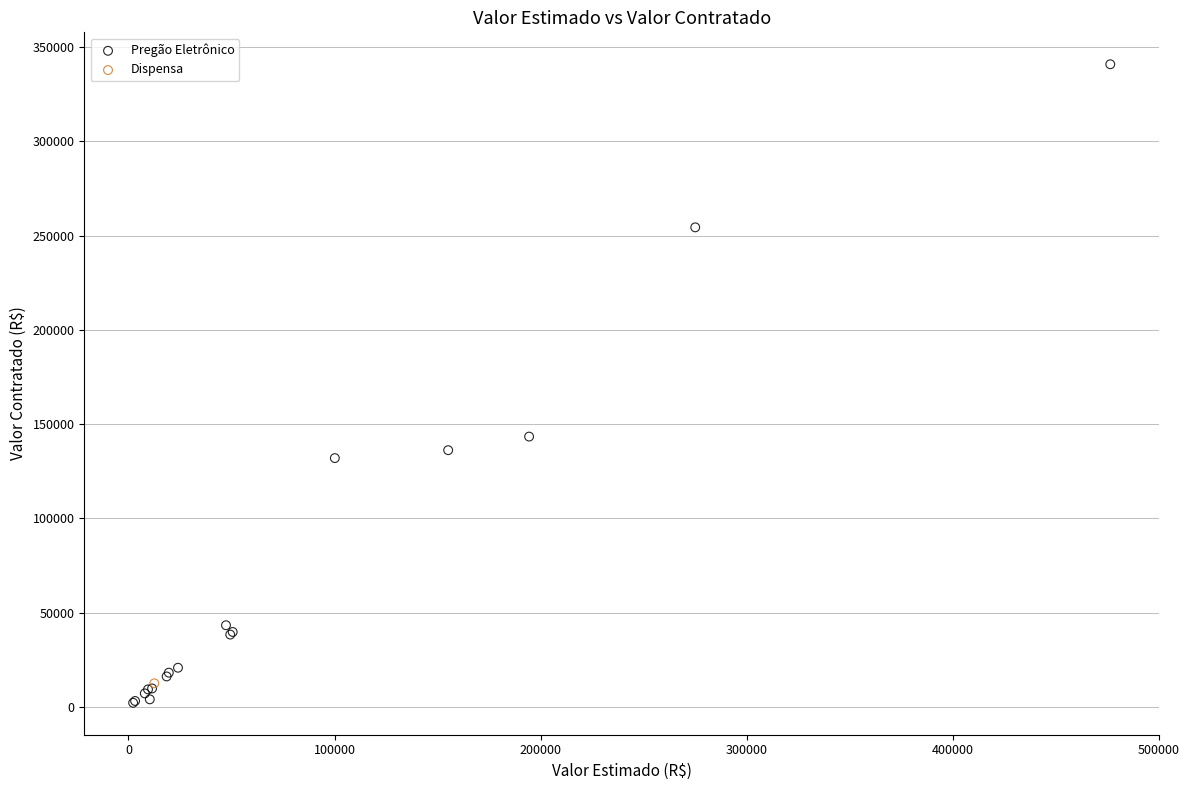

What are all the series names shown in the legend?

Pregão Eletrônico, Dispensa